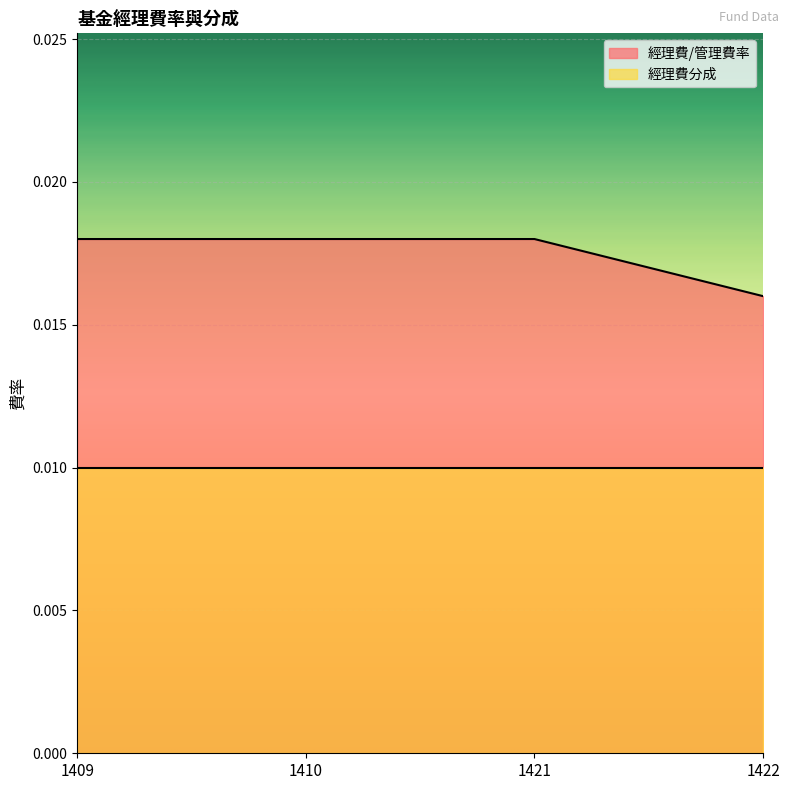

Rank the categories by value from lowest to highest.

1422, 1409, 1410, 1421